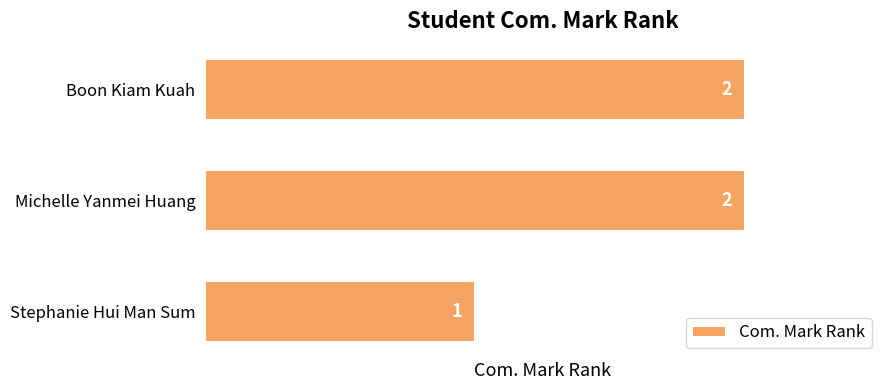

Is it true that the value at Boon Kiam Kuah is 1?

False